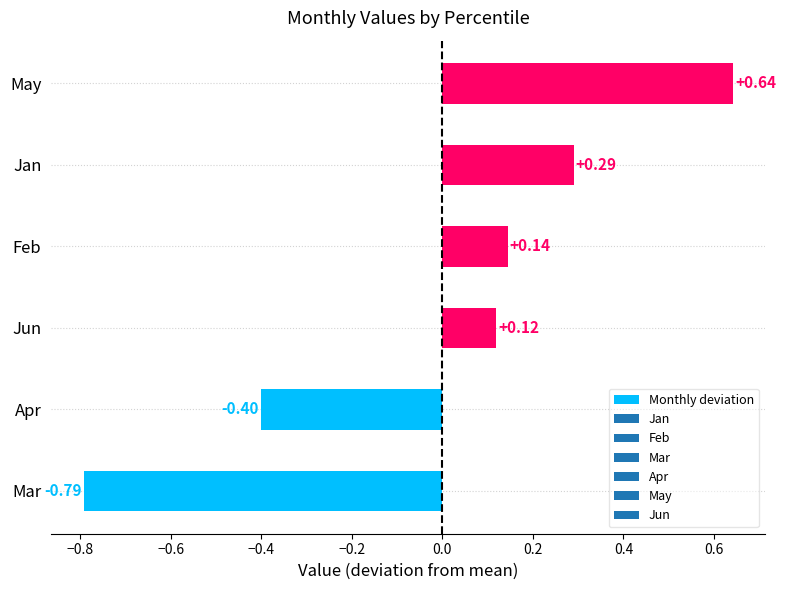

How many data points are less than 0?

2